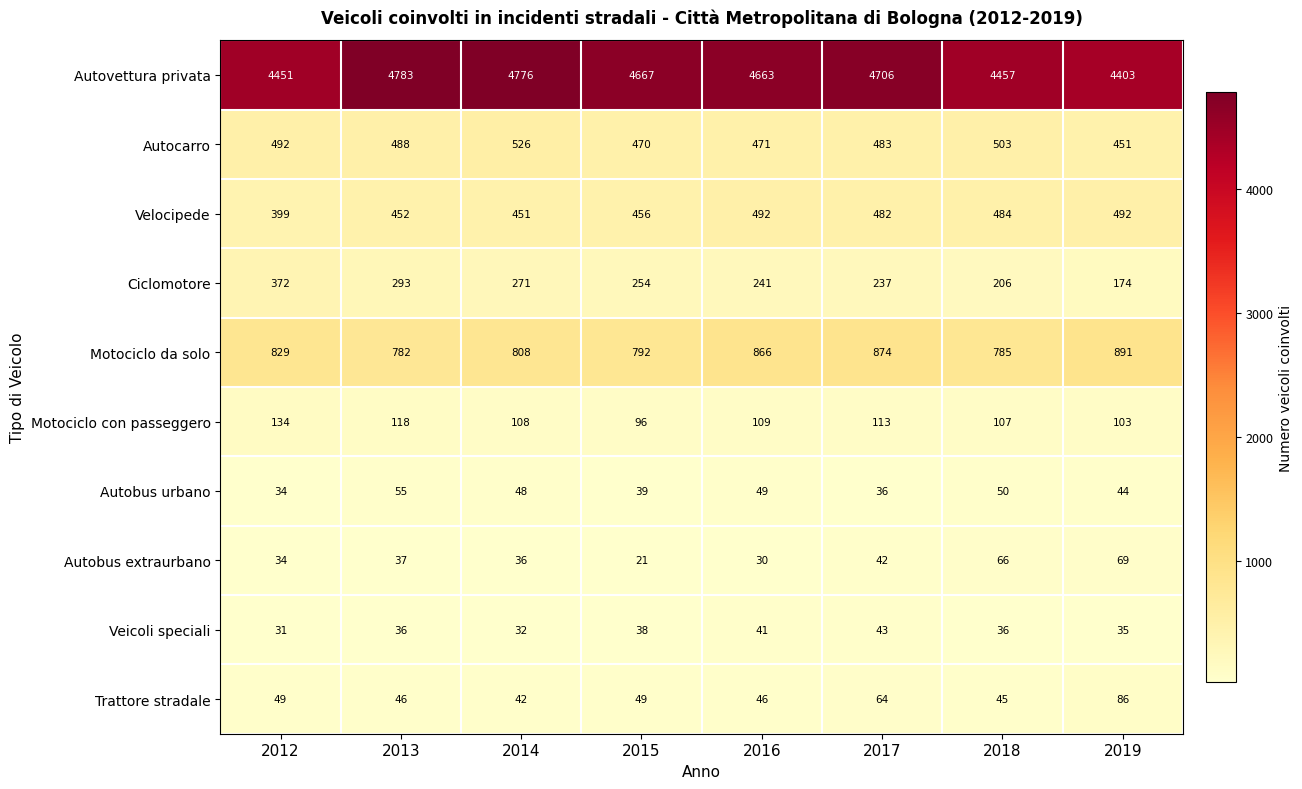

Between 2013 and 2019, which series saw the biggest shift?

Autovettura privata